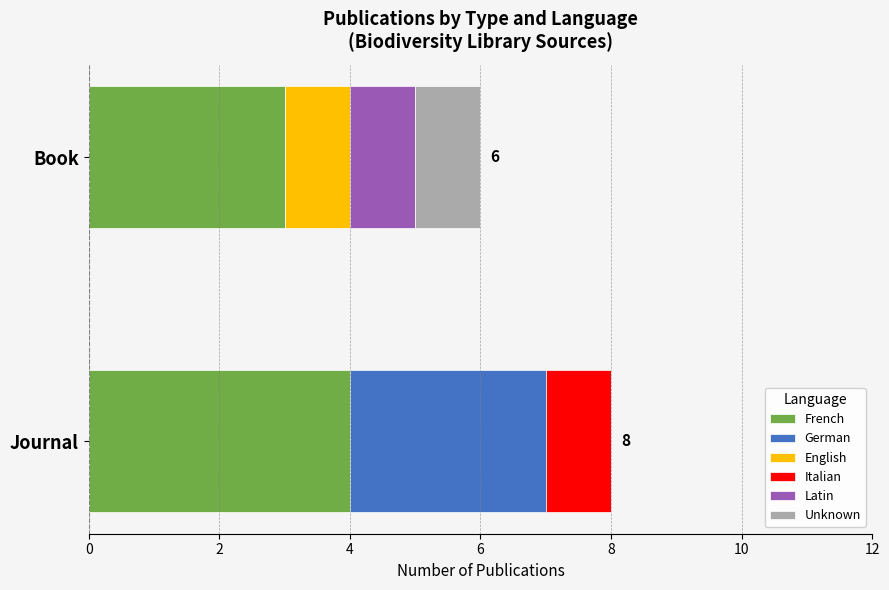

At which category is the sum across all series the highest?

Journal